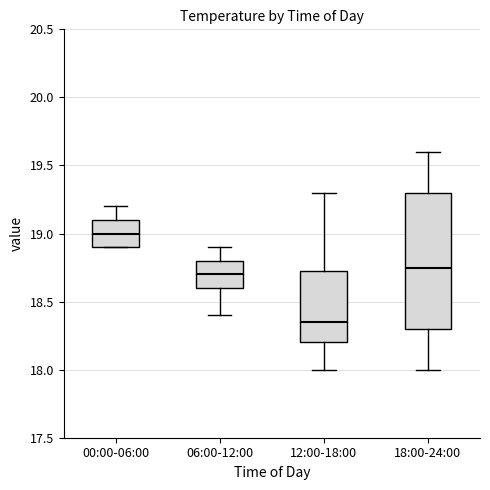

Reading left to right, read every box against the y-axis: the position of its median line, the range the box covers, and the ends of its whiskers. The values are not printed on the chart, so give them approximately, as read against the axis.

00:00-06:00: median 19.00, box 18.90 to 19.10, whiskers 18.90 to 19.20
06:00-12:00: median 18.70, box 18.60 to 18.80, whiskers 18.40 to 18.90
12:00-18:00: median 18.35, box 18.20 to 18.75, whiskers 18.00 to 19.30
18:00-24:00: median 18.75, box 18.30 to 19.30, whiskers 18.00 to 19.60